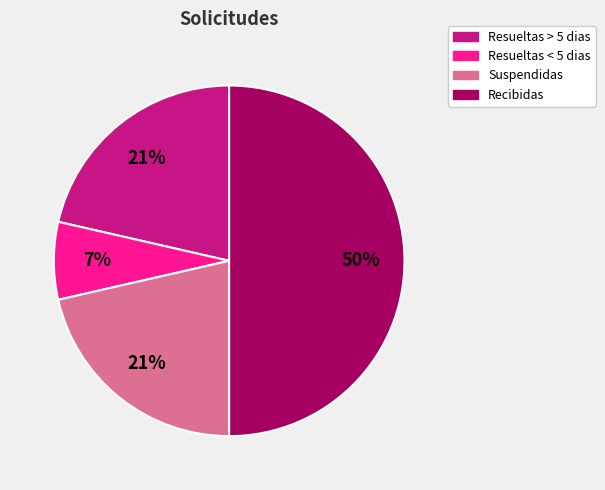

To the nearest percent, what is the difference between the largest and smallest slice percentages?

43%